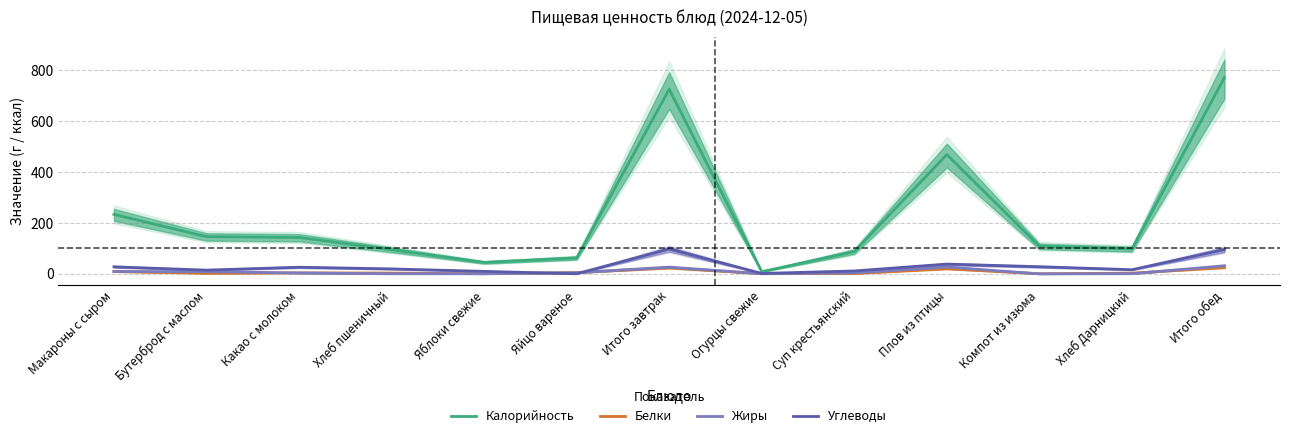

Which series has the largest total across all categories?

Калорийность